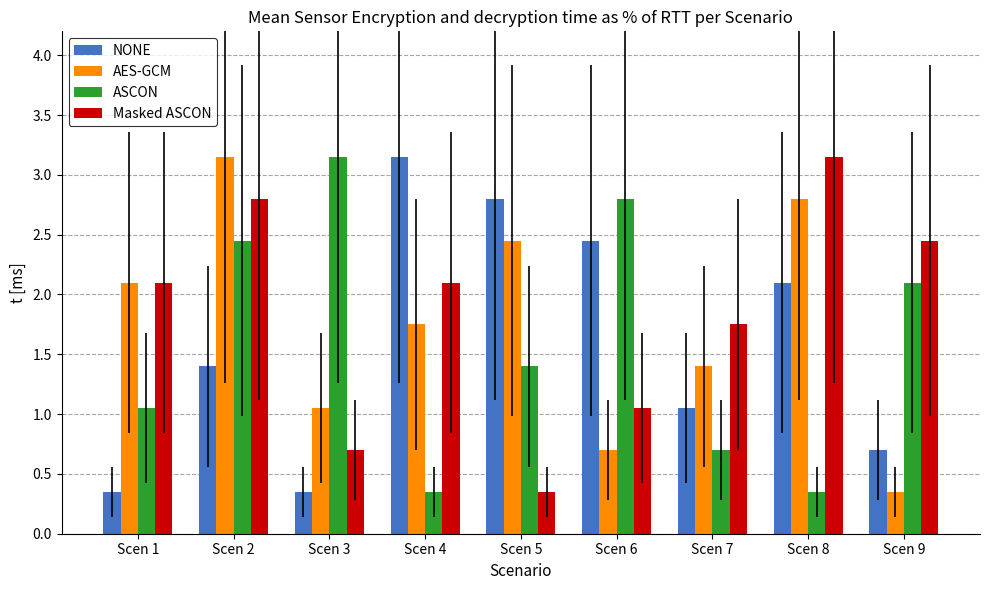

The value of Masked ASCON at Scen 3 is 0.9. True or false?

False